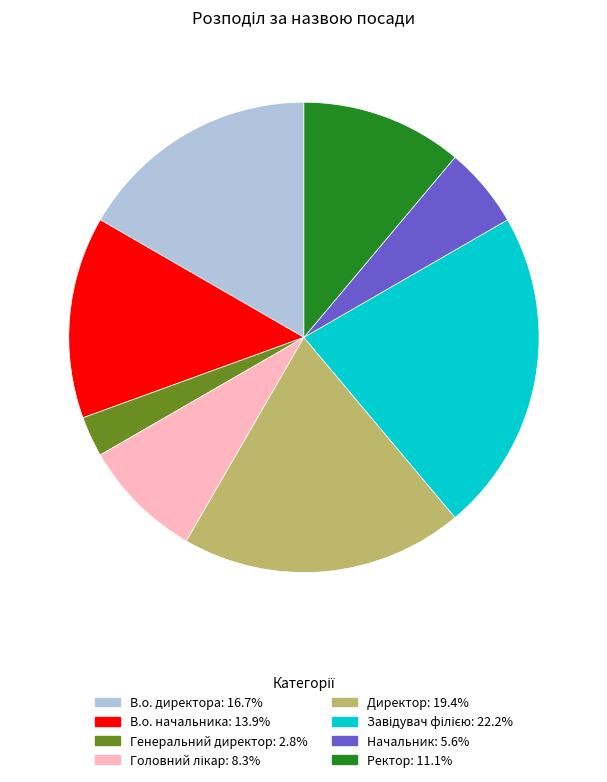

Approximately how many times larger is the value at Генеральний директор compared to В.о. начальника?

0.2